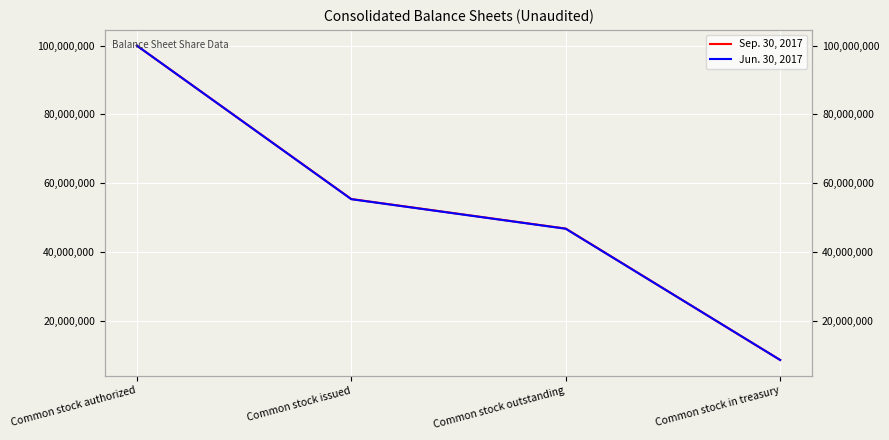

How many data points in Sep. 30, 2017 are less than 55395245?

2